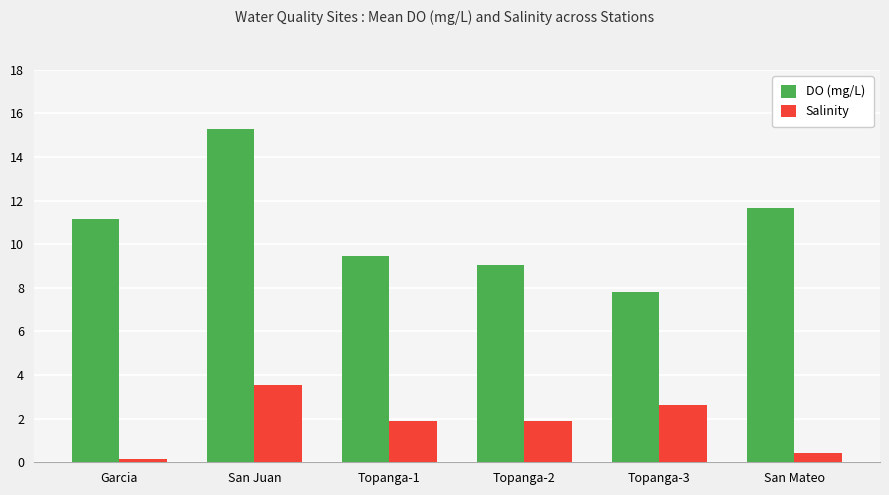

What is the sum of the Salinity values at Topanga-2 and Topanga-3?

4.5